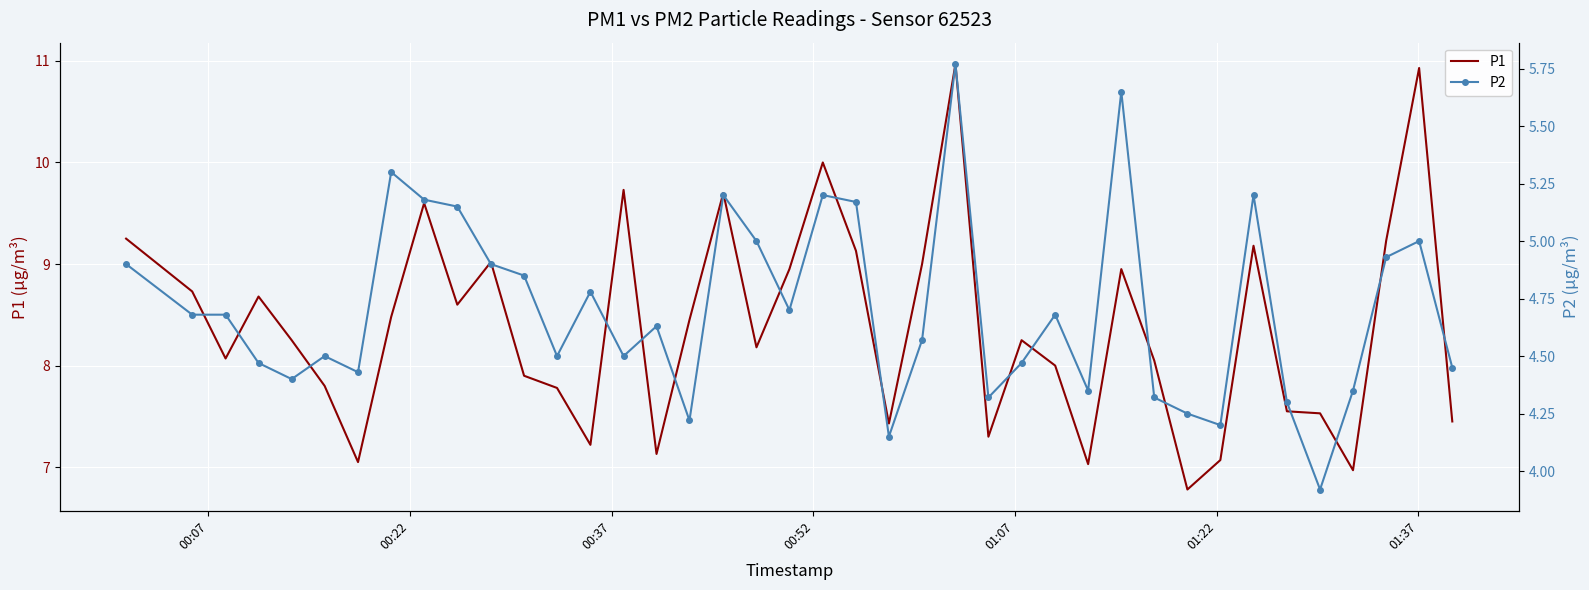

What is the sum of all P2 values?

188.2